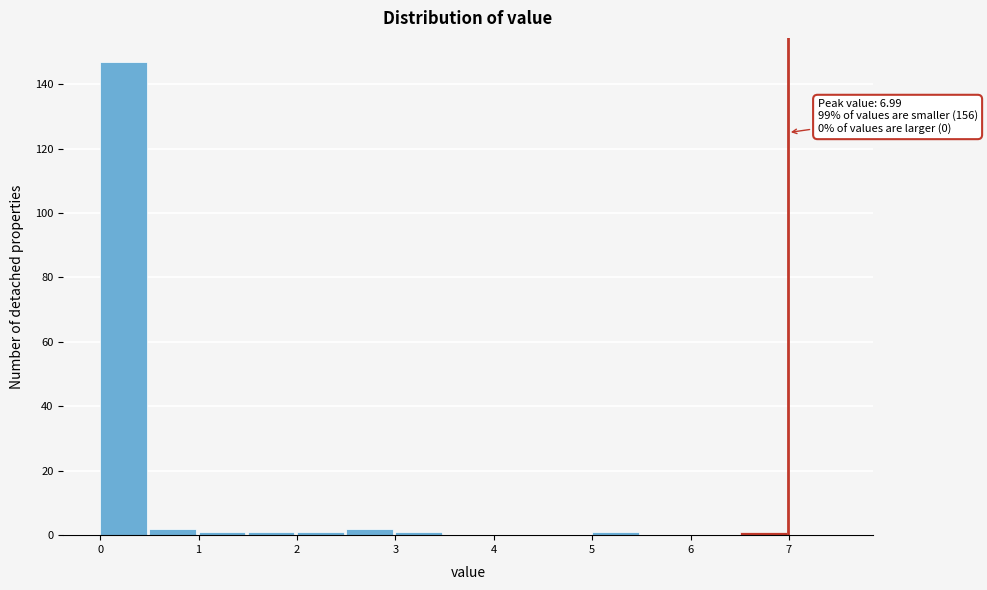

Which range on the x-axis has the tallest bar?

0.0 to 0.5